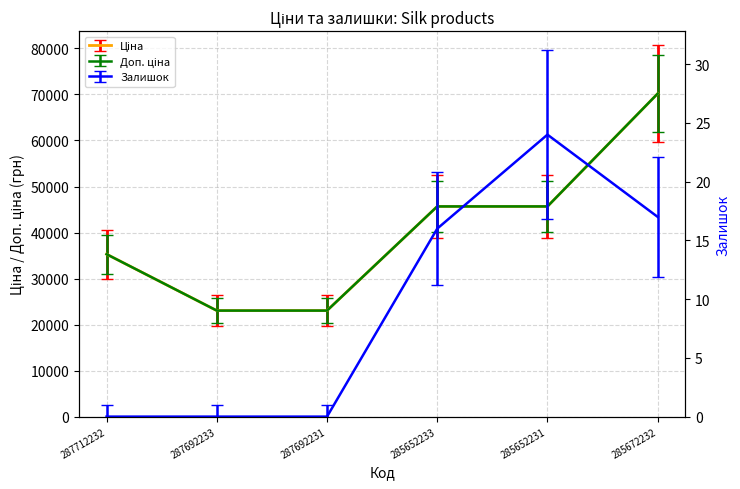

True or false: Доп. ціна and Ціна intersect in this chart.

False